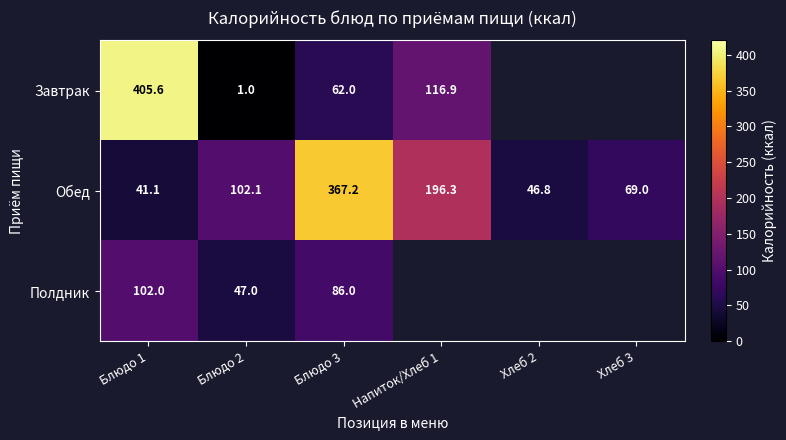

How many data points in Обед are less than 102?

3